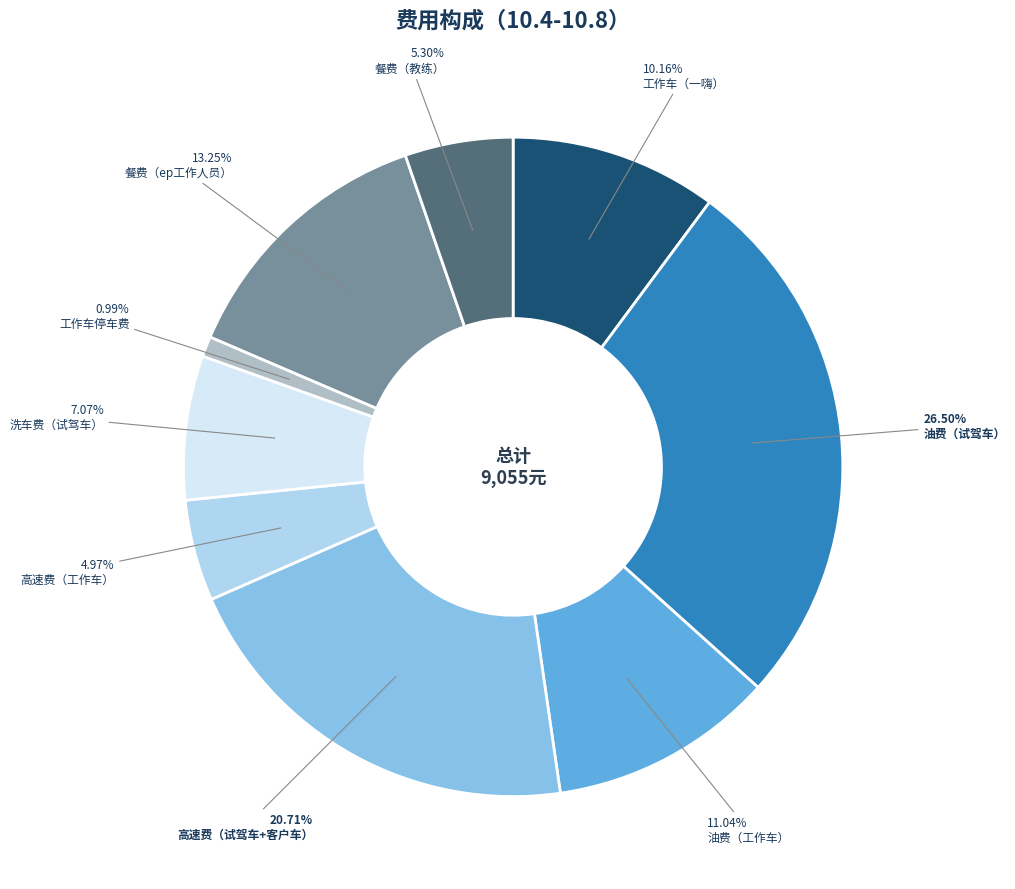

Count the number of slices in the pie.

9